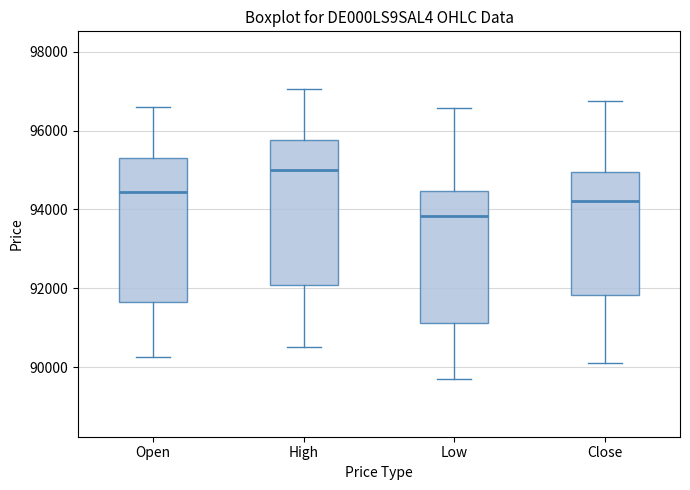

Which box has the lowest median line?

Low